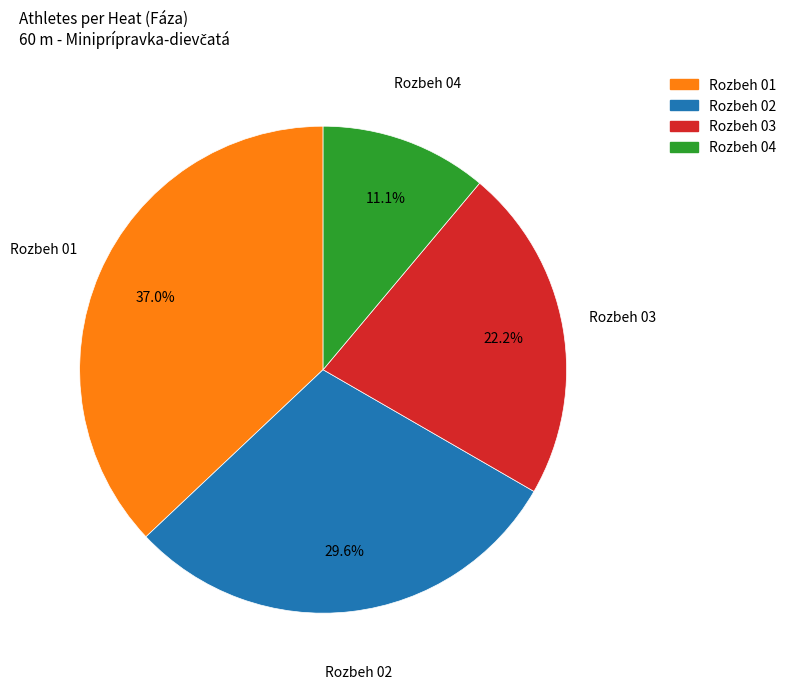

Is there a majority slice in this chart?

No